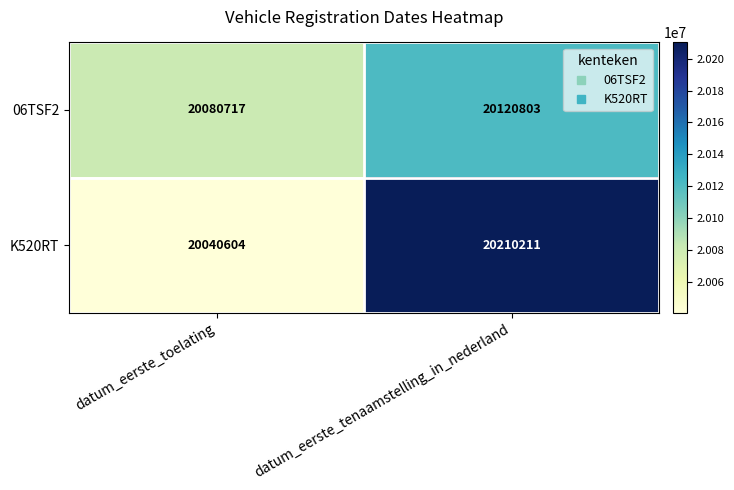

The value of 06TSF2 at datum_eerste_tenaamstelling_in_nederland is 12410010. True or false?

False